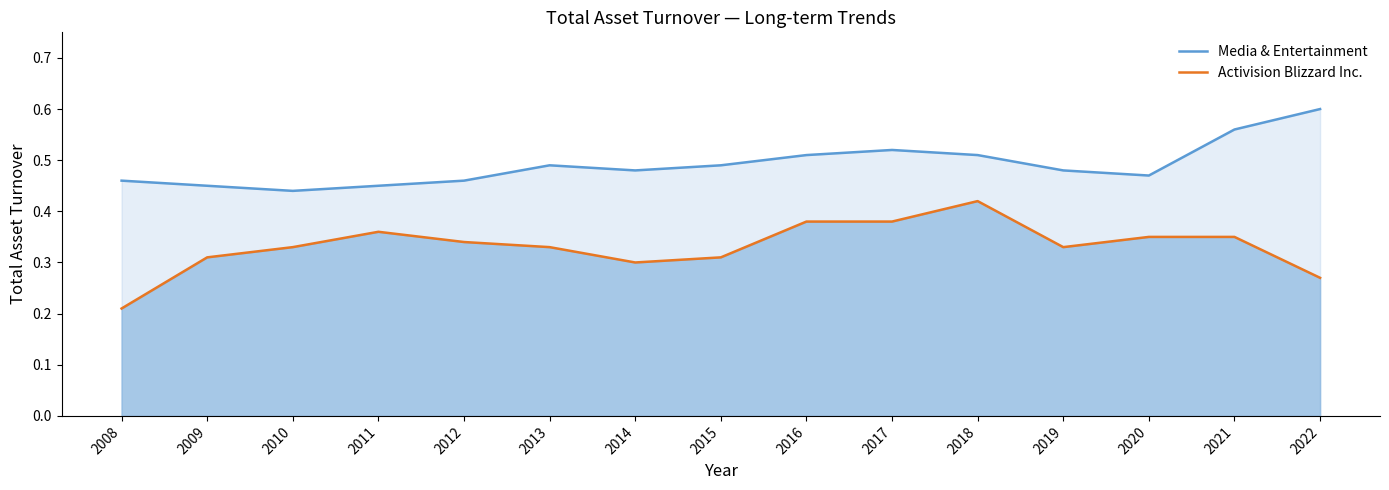

Which series has the largest total across all categories?

Media & Entertainment